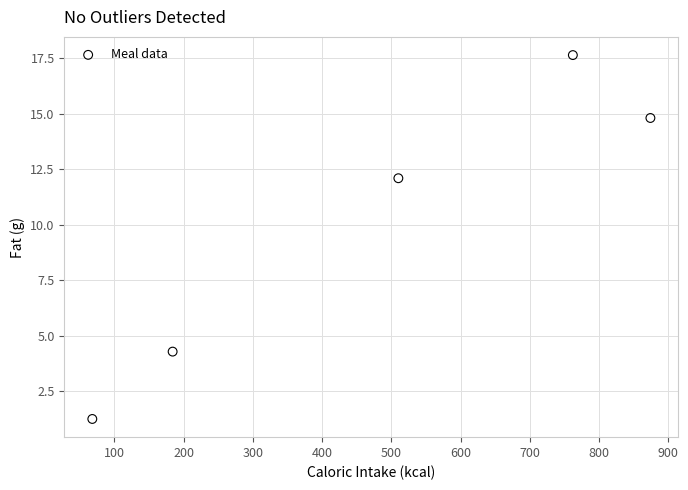

What is the range of Y values (max minus min)?

16.4